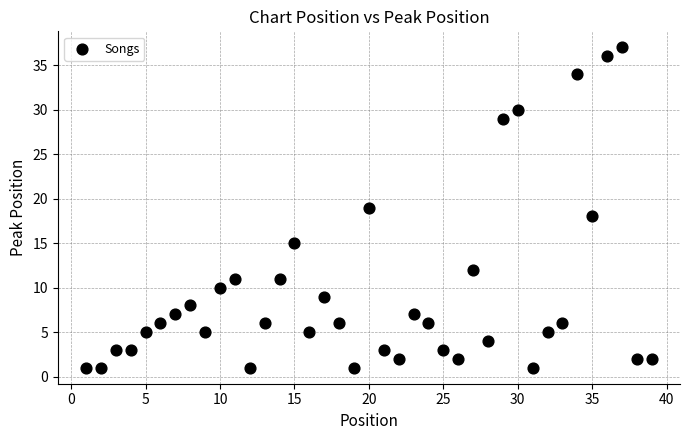

What is the range of X values (max minus min)?

38